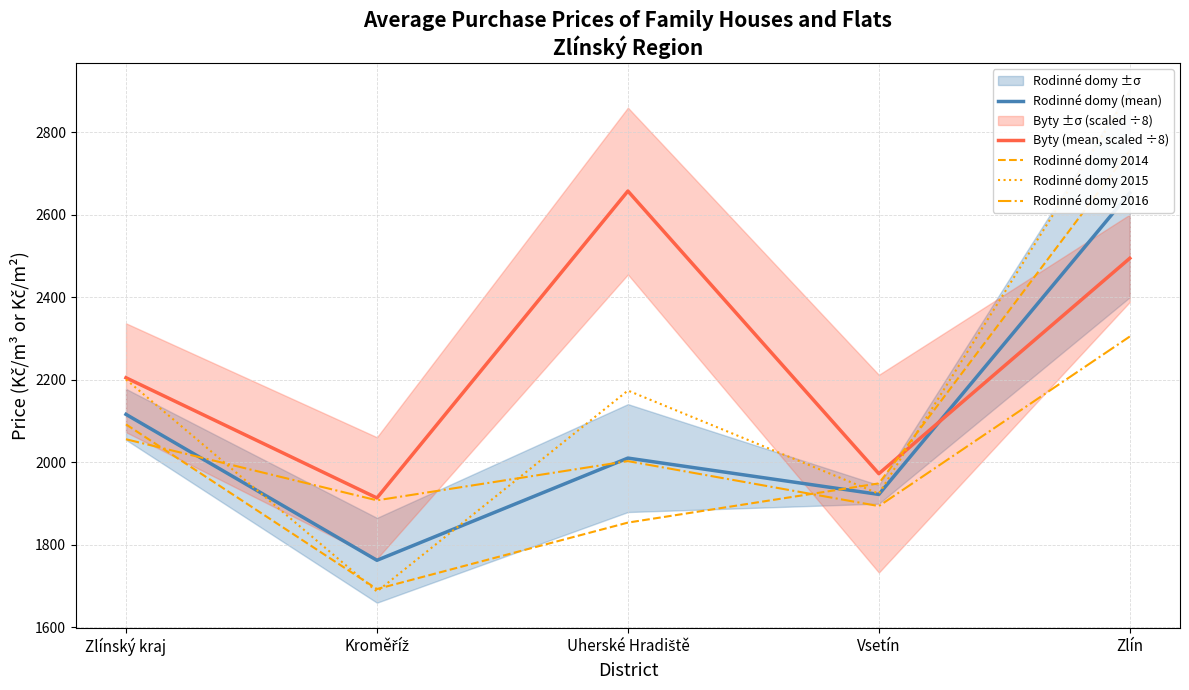

List the labels in order of Rodinné domy (mean) value, largest first.

Zlín, Zlínský kraj, Uherské Hradiště, Vsetín, Kroměříž